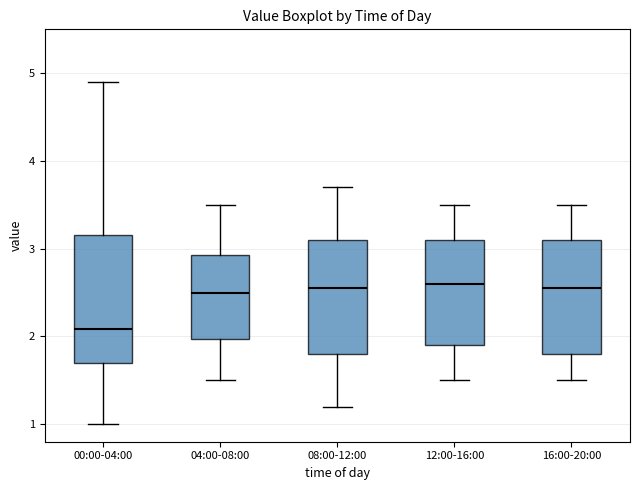

Reading left to right, transcribe this box plot: for each box, give where its median line is, the range the box spans, and where its two whiskers end, as read against the y-axis. The values are not printed on the chart, so give them approximately, as read against the axis.

00:00-04:00: median 2.1, box 1.7 to 3.2, whiskers 1.0 to 4.9
04:00-08:00: median 2.5, box 2.0 to 2.9, whiskers 1.5 to 3.5
08:00-12:00: median 2.6, box 1.8 to 3.1, whiskers 1.2 to 3.7
12:00-16:00: median 2.6, box 1.9 to 3.1, whiskers 1.5 to 3.5
16:00-20:00: median 2.6, box 1.8 to 3.1, whiskers 1.5 to 3.5